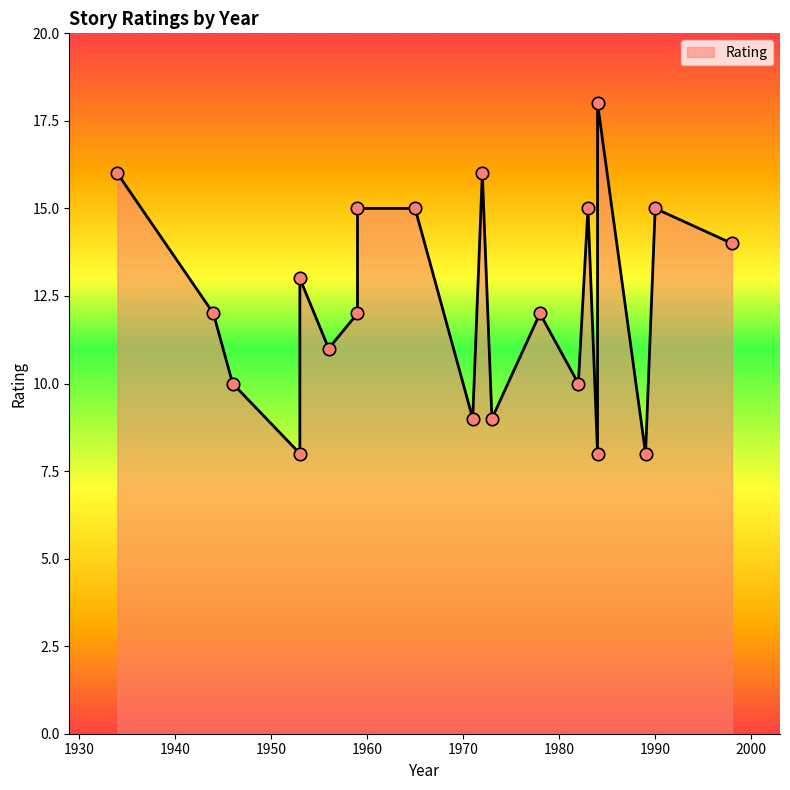

Between 1990 and 1959, which is larger?

1990